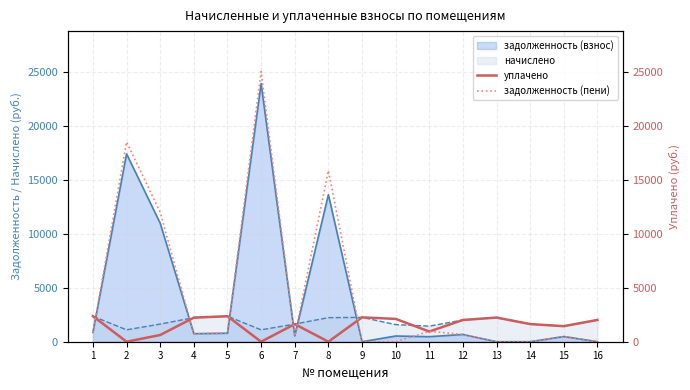

Does the chart have visible grid lines?

Yes